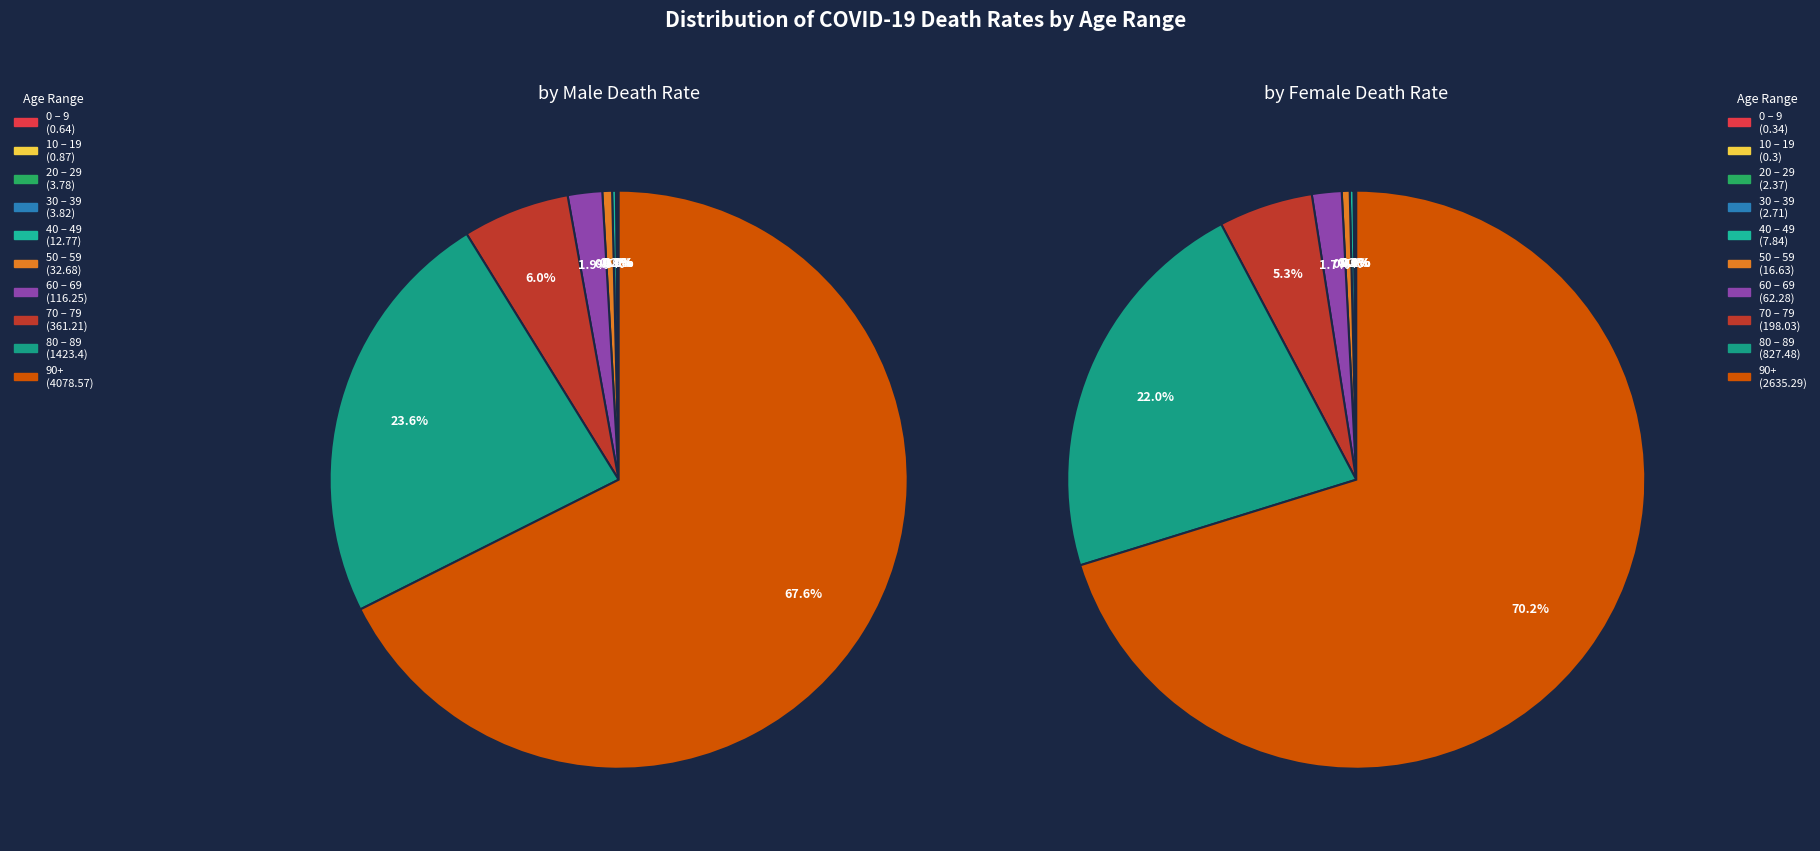

Which has a higher value, 30 – 39 or 70 – 79?

70 – 79